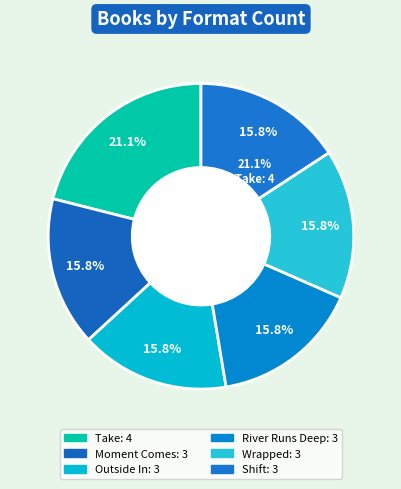

To the nearest percent, what percentage of the pie is Take?

21%